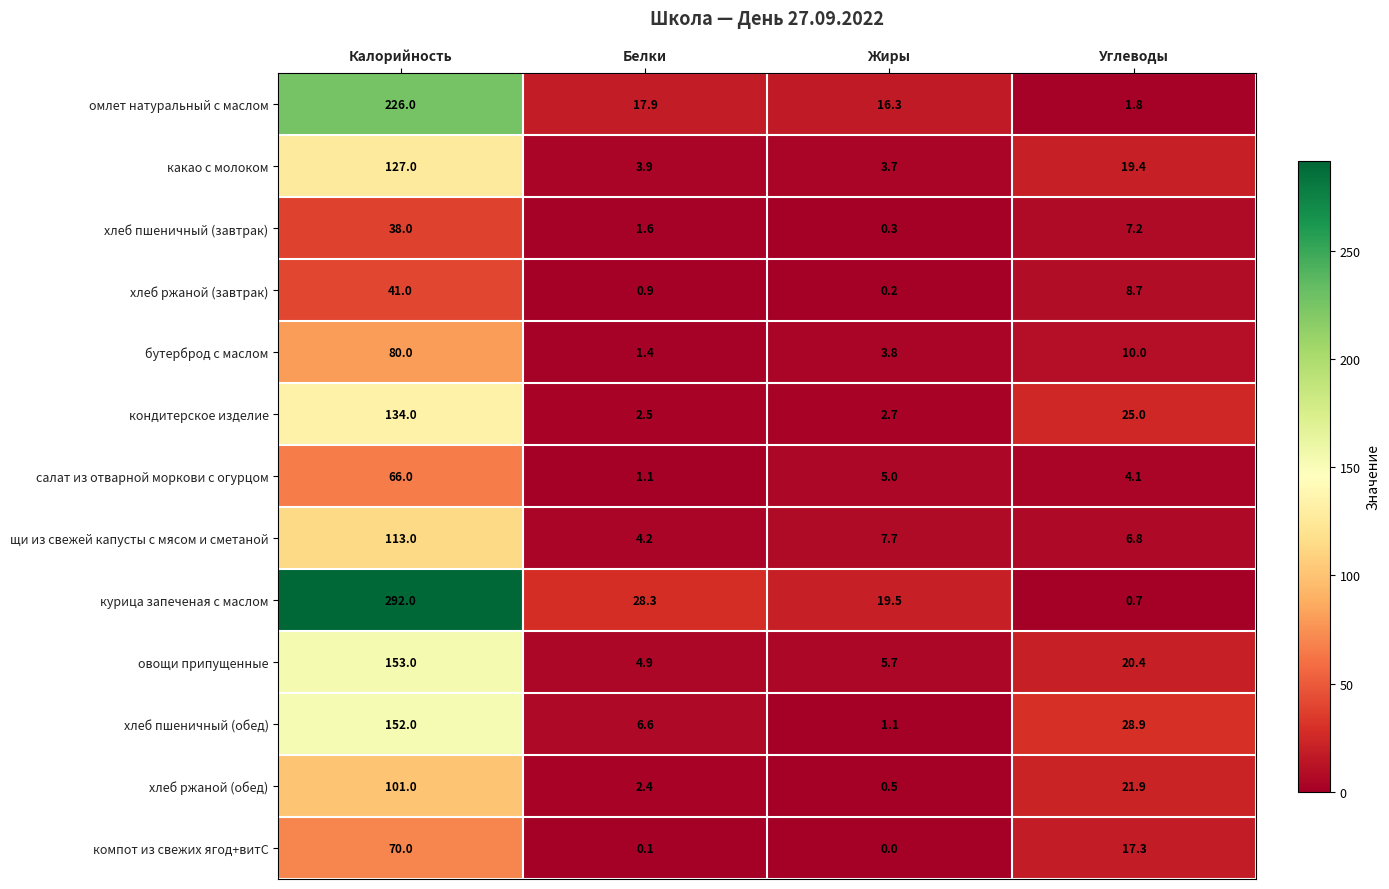

Which series changed the most between Калорийность and Белки?

курица запеченая с маслом